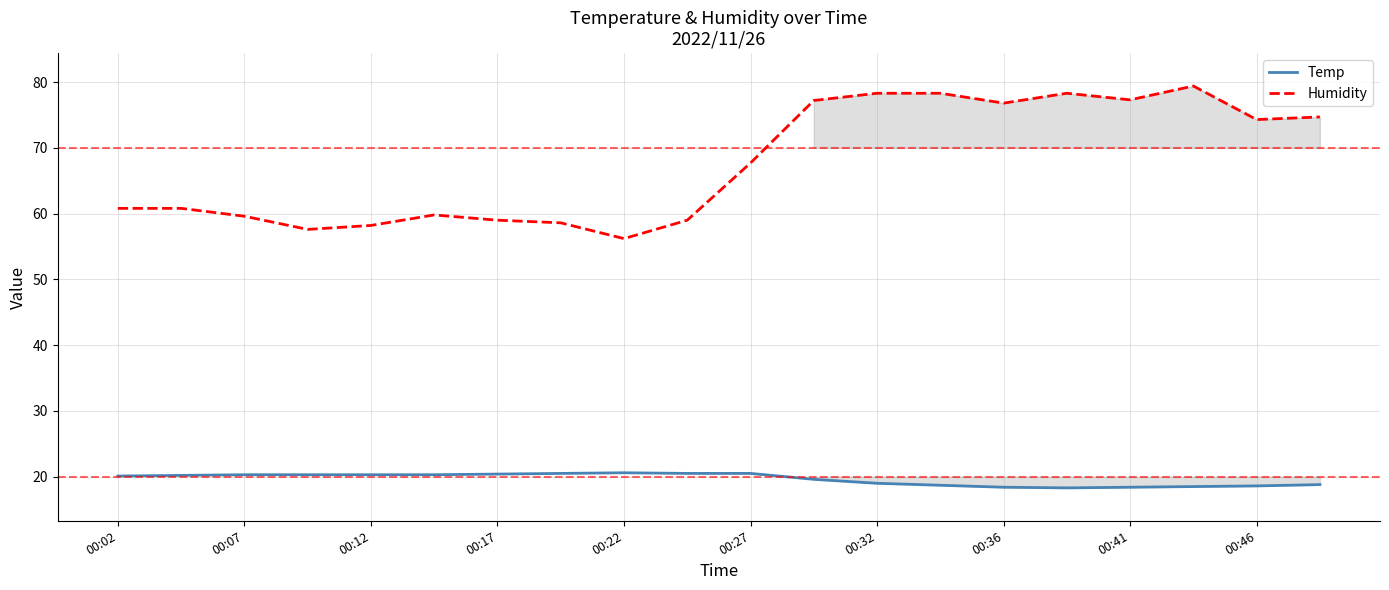

Reading left to right, list all the values displayed in this chart.

Temp: 20.1	20.2	20.3	20.3	20.3	20.3	20.4	20.5	20.6	20.5	20.5	19.6	19.0	18.7	18.4	18.3	18.4	18.5	18.6	18.8
Humidity: 60.8	60.8	59.6	57.6	58.2	59.8	59.0	58.6	56.2	59.0	67.7	77.2	78.3	78.3	76.8	78.3	77.3	79.4	74.3	74.7